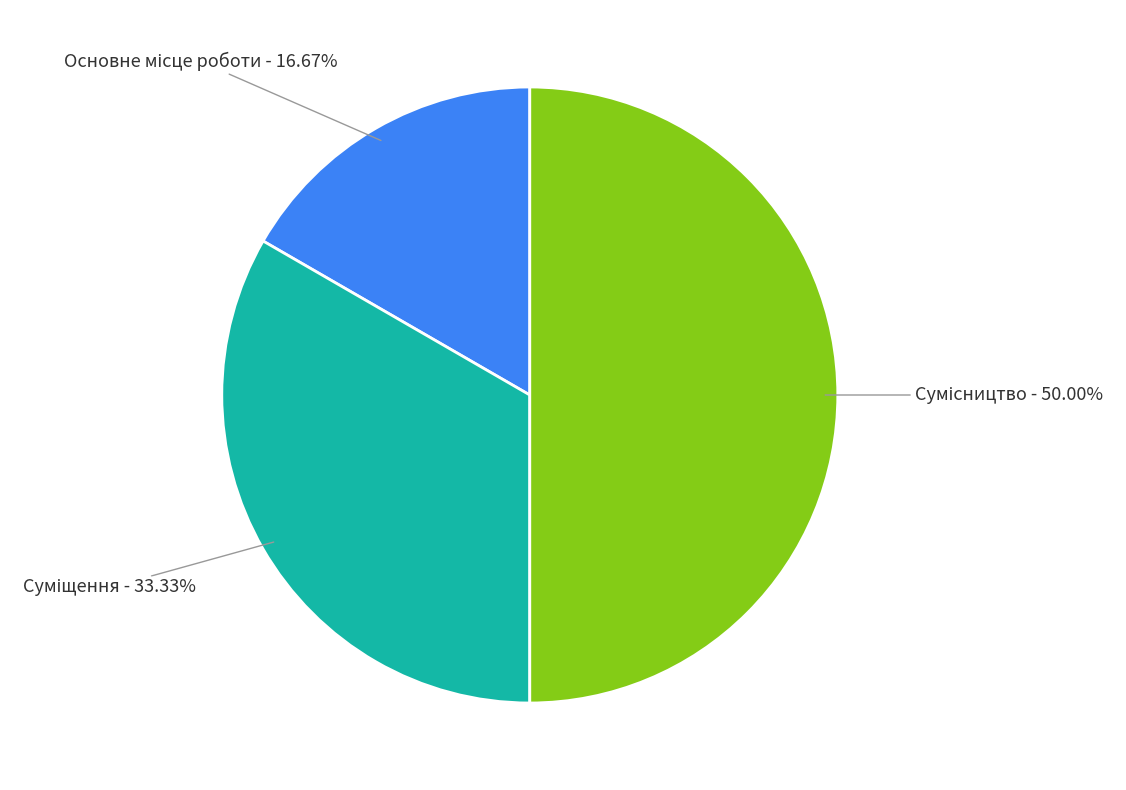

To the nearest percent, what is the difference between the largest and smallest slice percentages?

33%